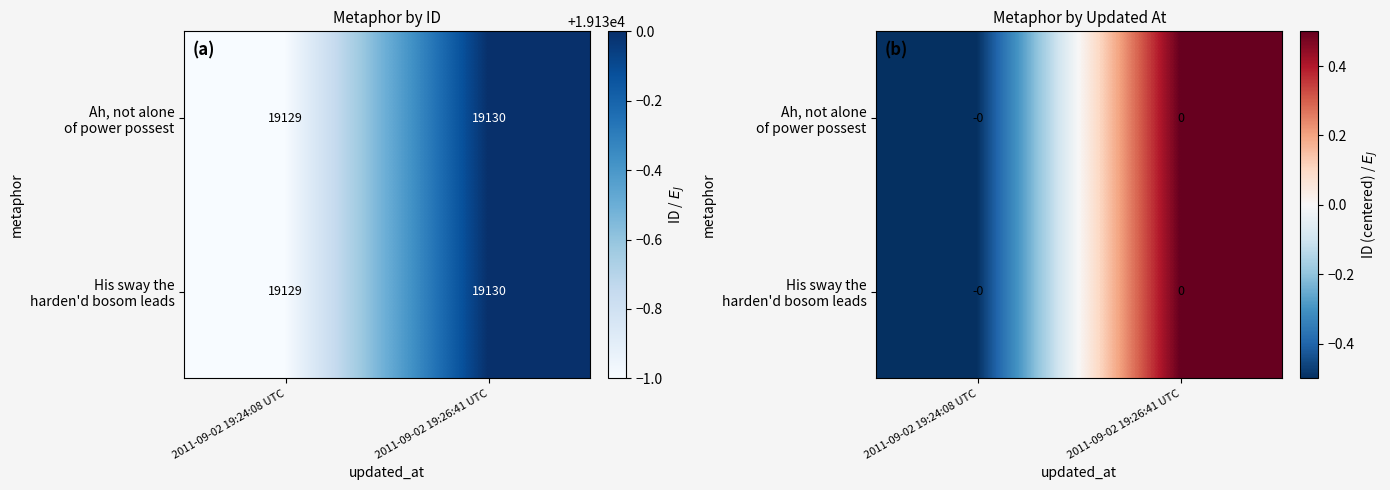

List the labels in order of His sway the harden'd bosom leads value, largest first.

2011-09-02 19:26:41 UTC, 2011-09-02 19:24:08 UTC